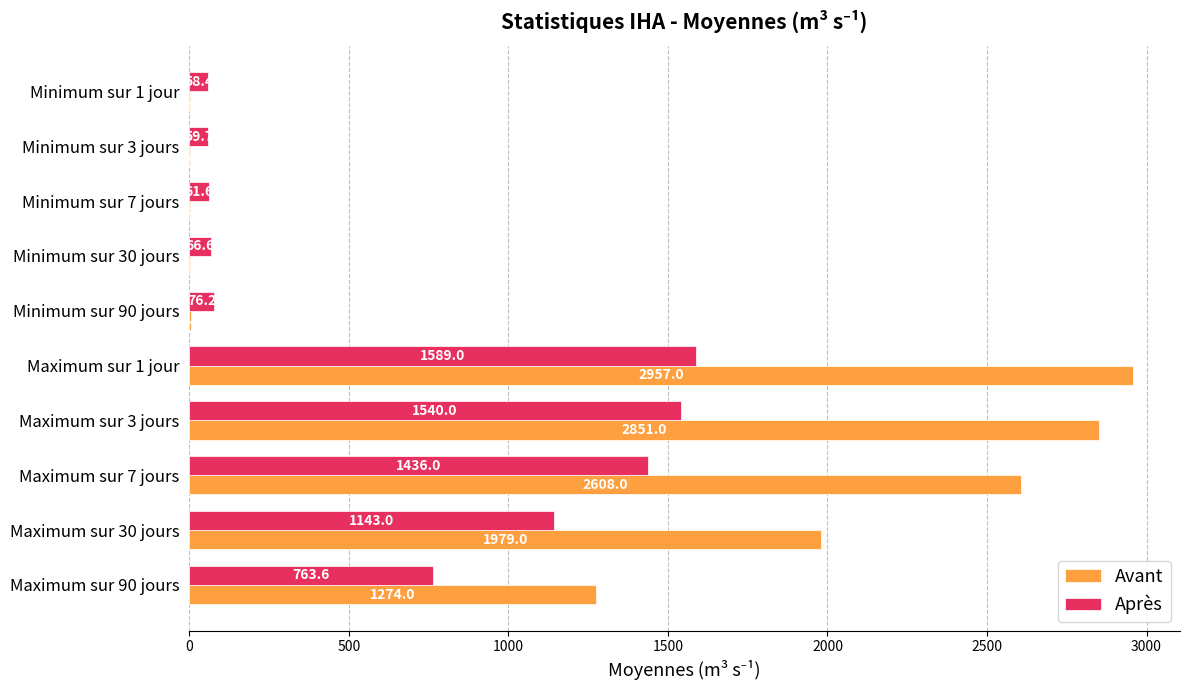

What is the maximum value for Avant?

2957.0